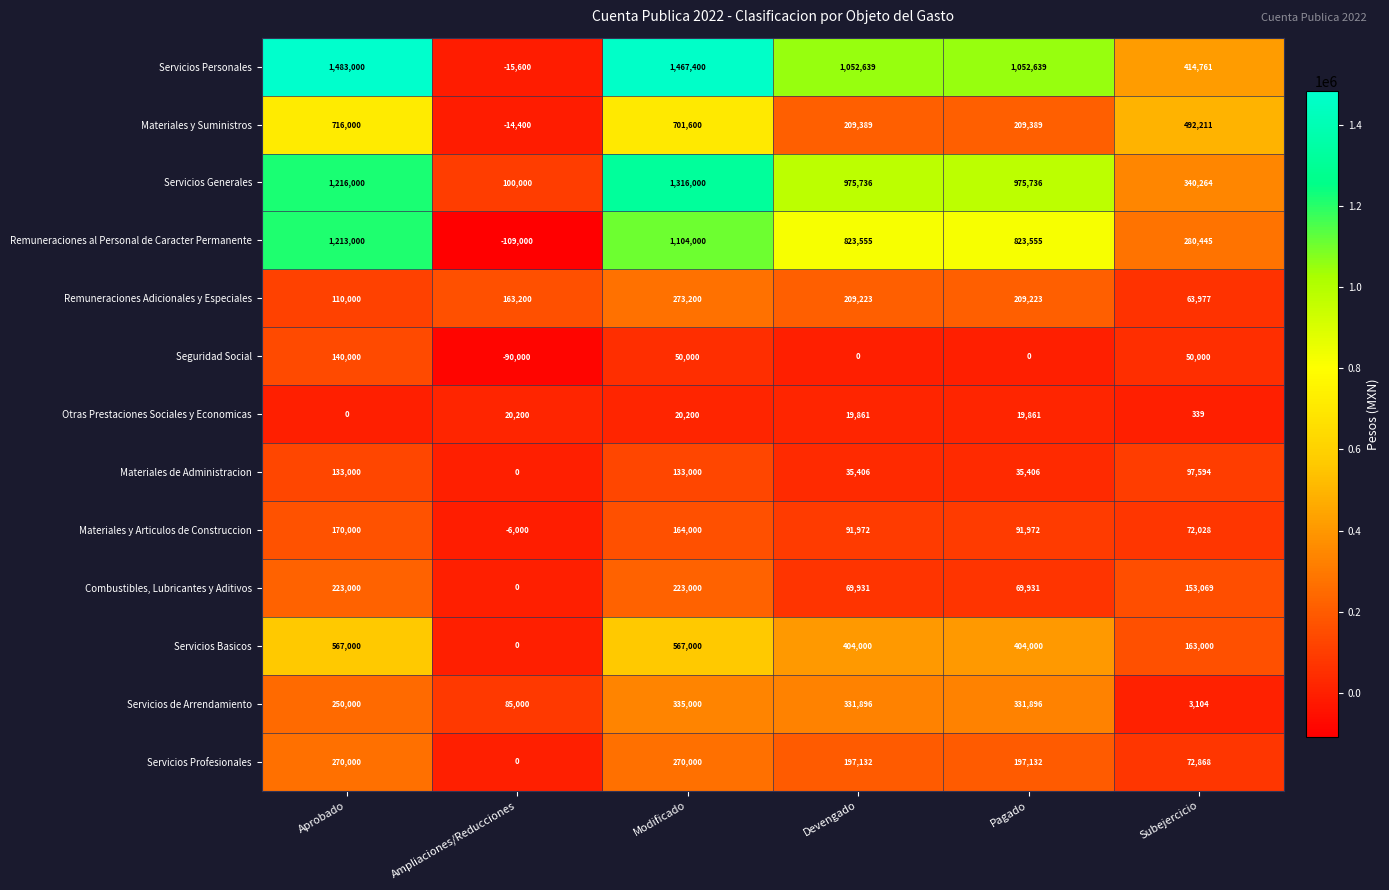

Which category has the lowest value across all series?

Ampliaciones/Reducciones